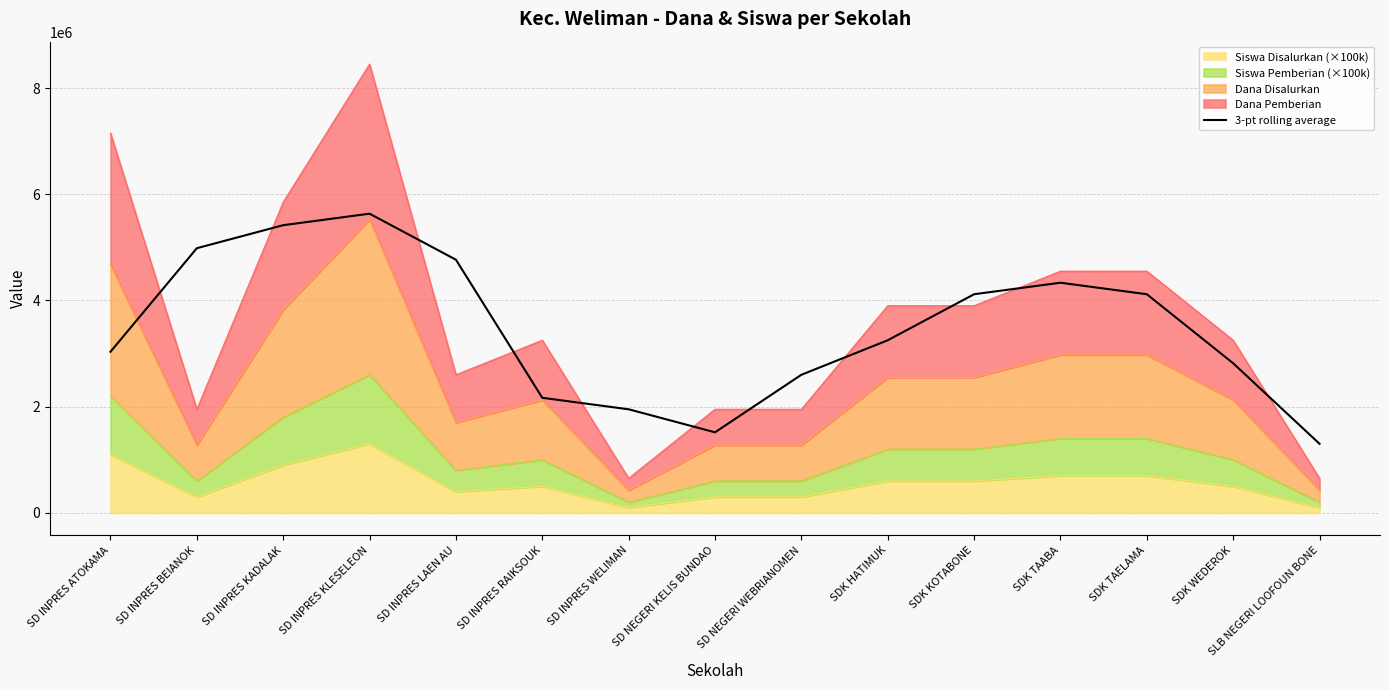

How many interior local peaks (higher than both neighbors) does the data have?

2